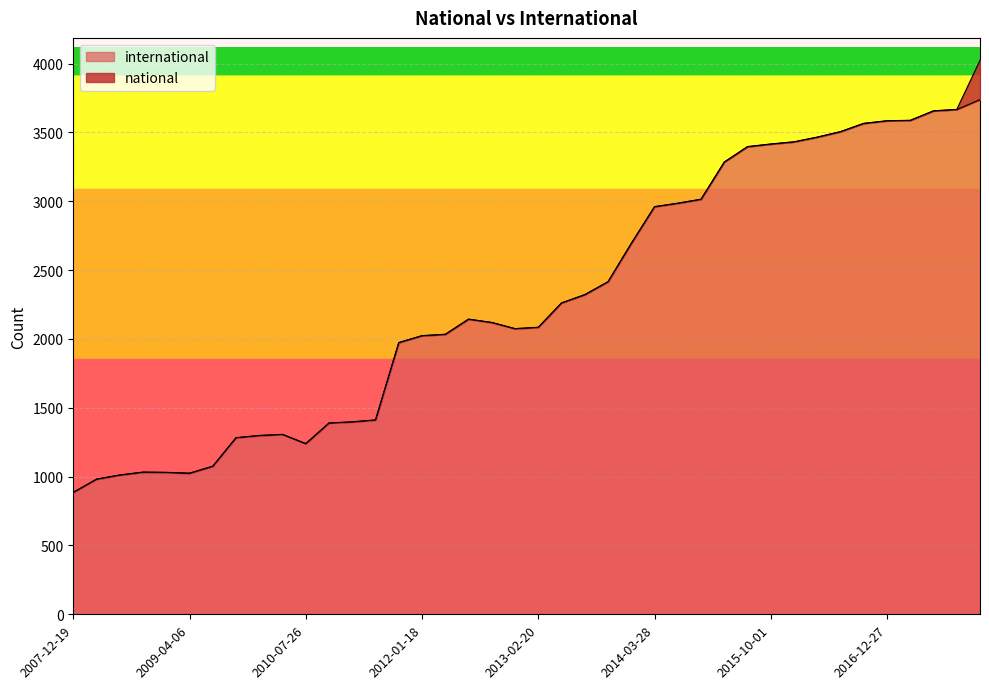

How many values are below 2143?

20